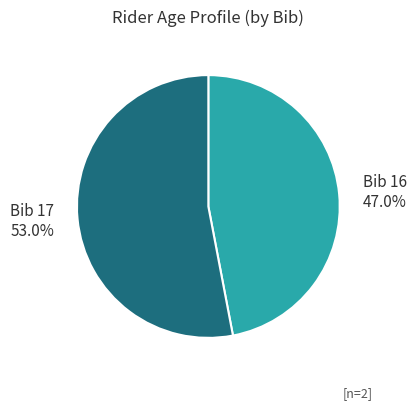

What is the ratio of the value at Bib 17 53.0% to the value at Bib 16 47.0%?

1.1